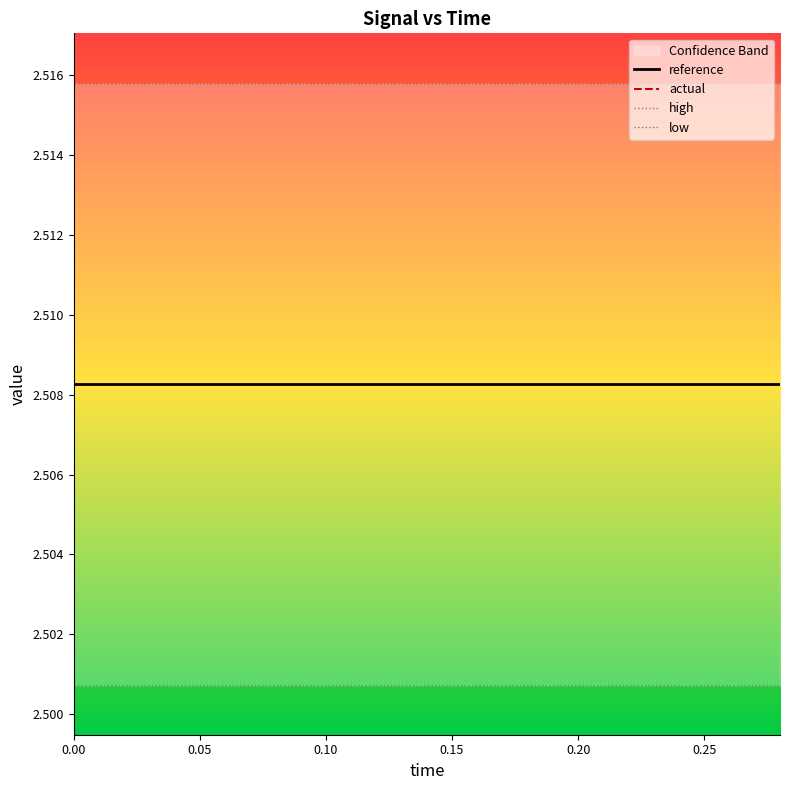

True or false: reference has a value of 1.5 at 0.20.

False